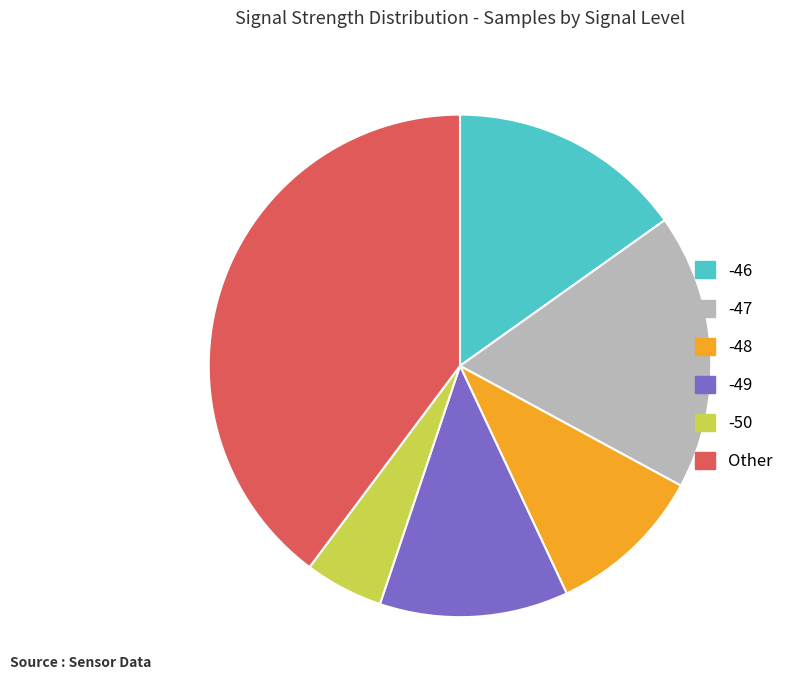

Is there a majority slice in this chart?

No